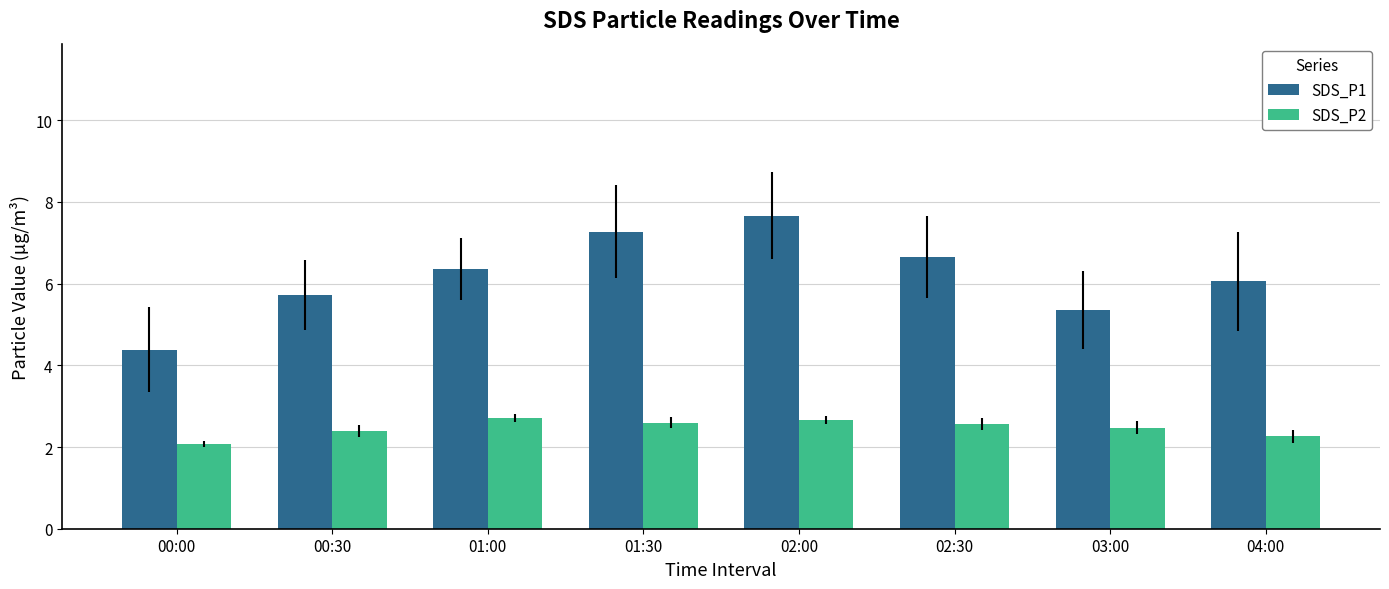

At which label does SDS_P1 reach its peak?

02:00